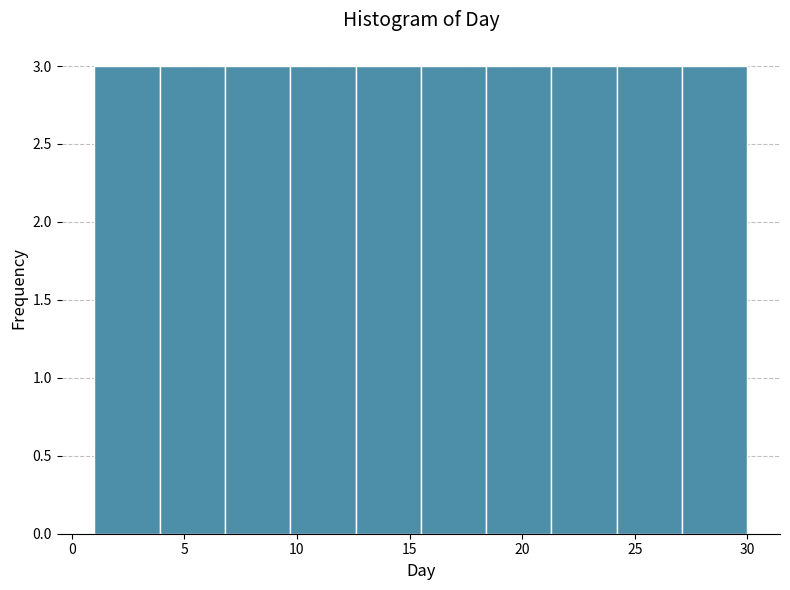

Reading left to right, transcribe this chart: for each bar, give the range it covers on the x-axis and its height. Neither the bar edges nor the heights are printed on the chart, so give them approximately, as read against the axes.

1.0 to 3.9: 3
3.9 to 6.8: 3
6.8 to 9.7: 3
9.7 to 12.6: 3
12.6 to 15.5: 3
15.5 to 18.4: 3
18.4 to 21.3: 3
21.3 to 24.2: 3
24.2 to 27.1: 3
27.1 to 30.0: 3